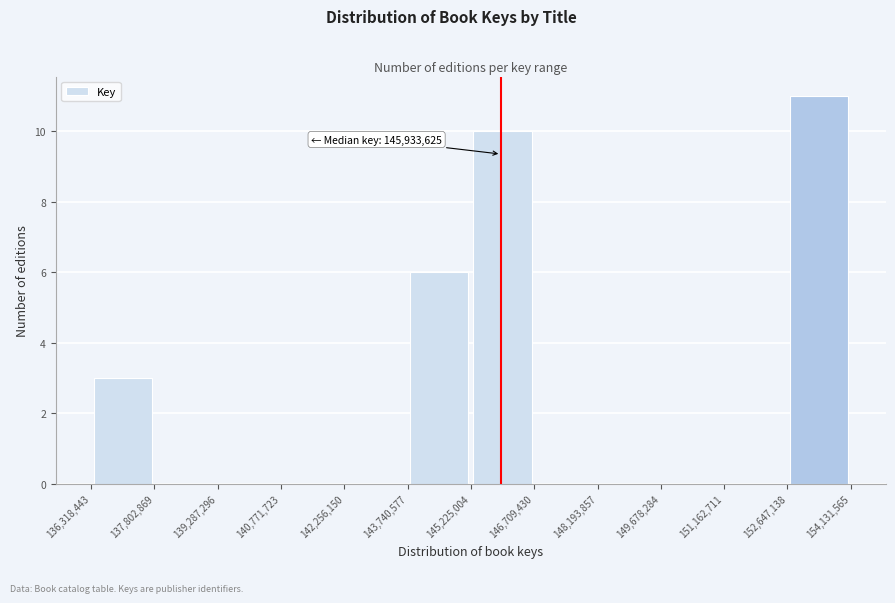

Which range on the x-axis has the tallest bar?

152,647,138 to 154,131,565